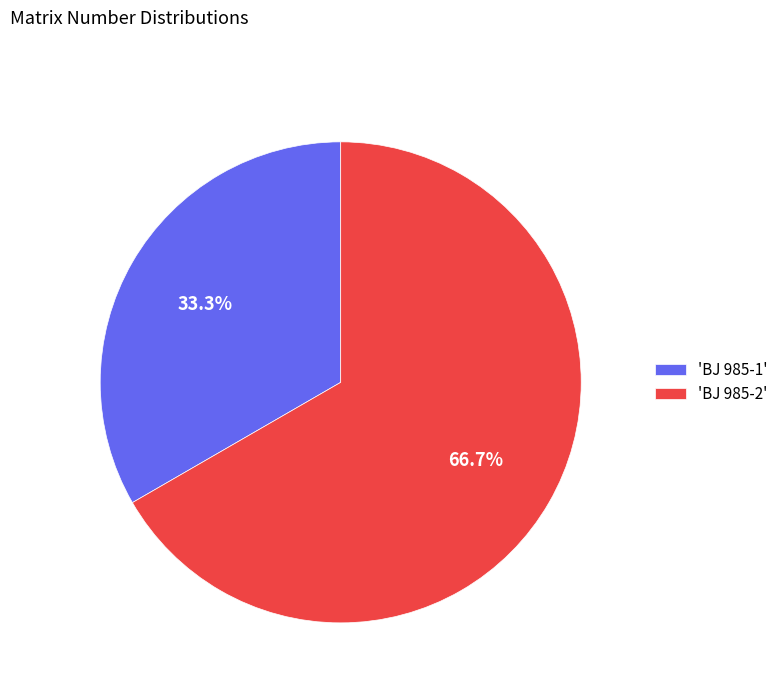

What is the total percentage of 'BJ 985-2' and 'BJ 985-1'?

100.0%